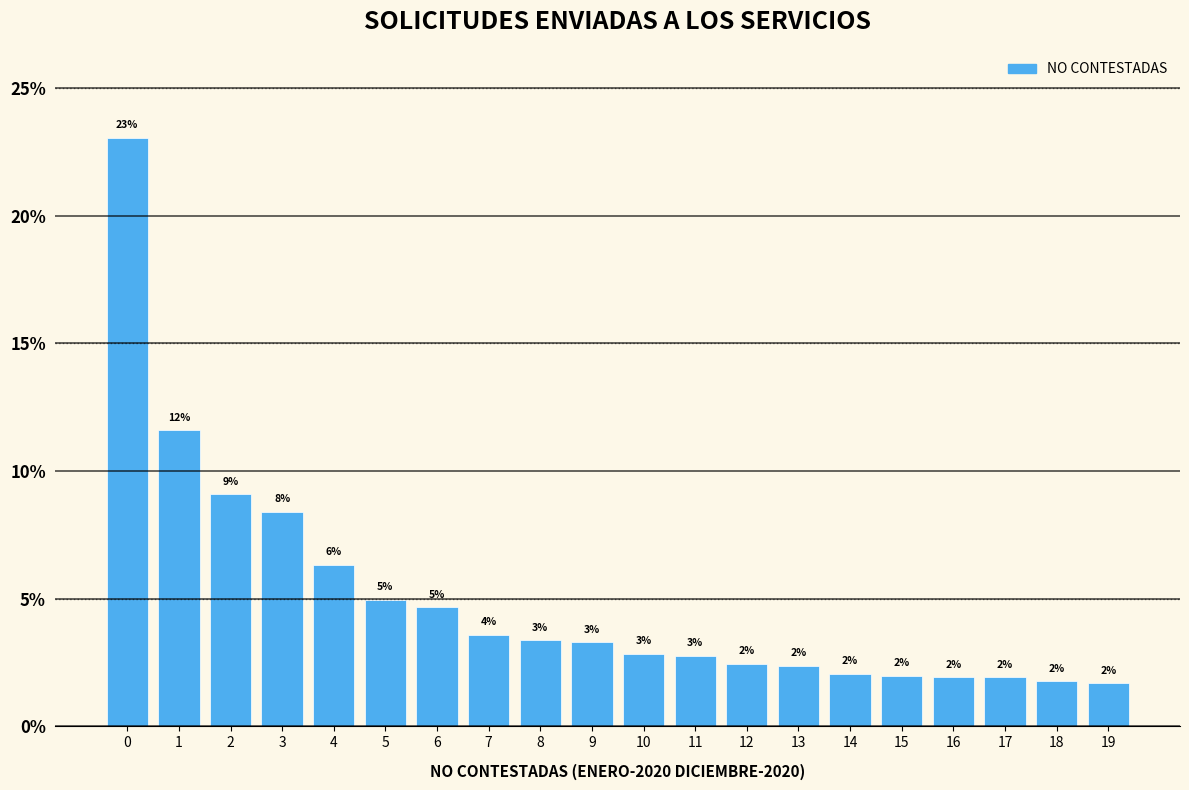

Read the value at 0.

23.1